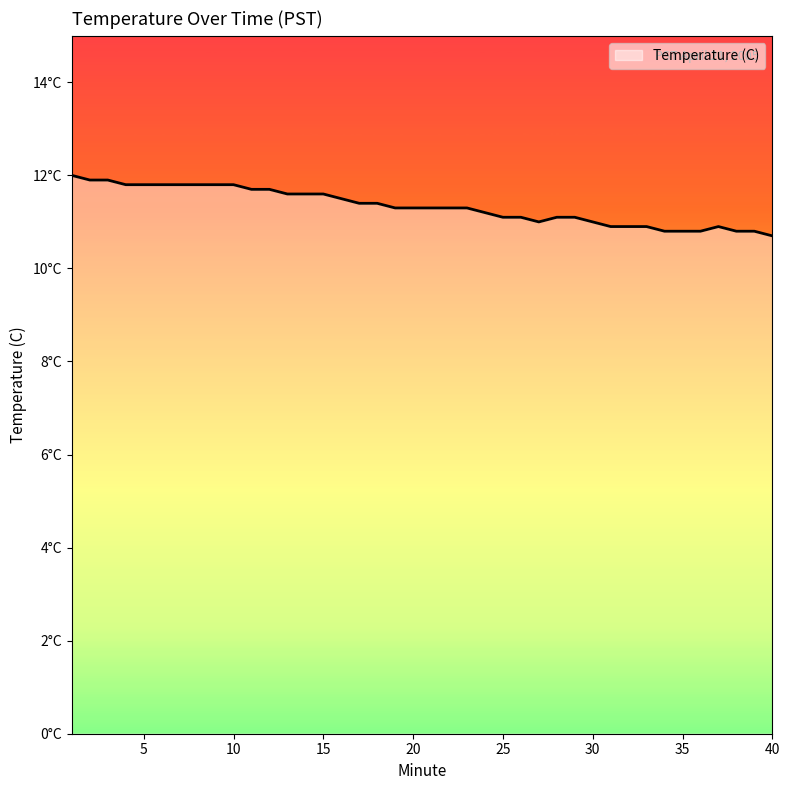

List the labels in order of value, largest first.

1, 2, 3, 4, 5, 6, 7, 8, 9, 10, 11, 12, 13, 14, 15, 16, 17, 18, 19, 20, 21, 22, 23, 24, 25, 26, 28, 29, 27, 30, 31, 32, 33, 37, 34, 35, 36, 38, 39, 40